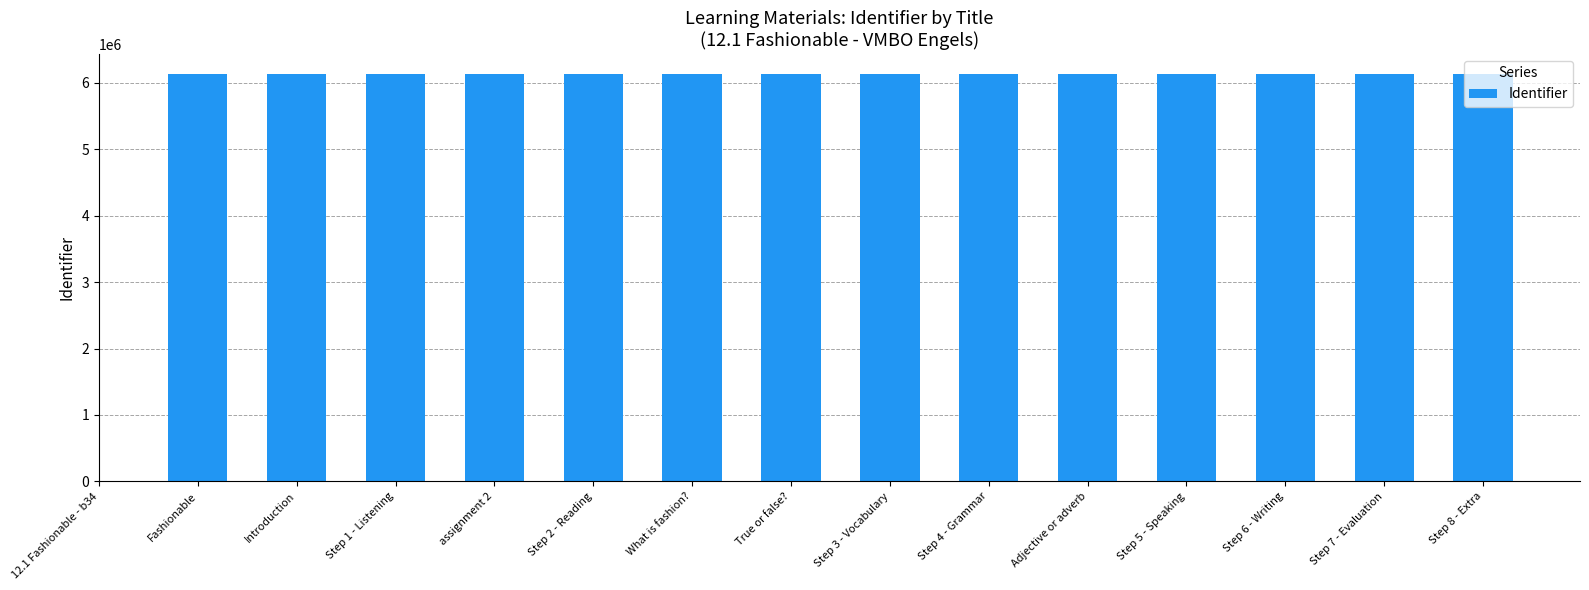

How many distinct data groups are displayed?

1